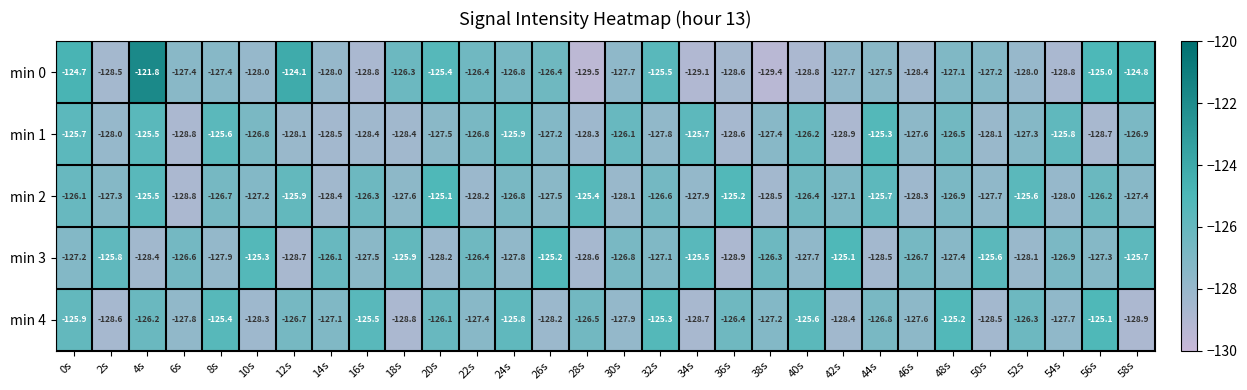

What is the sum of all min 4 values?

-3809.9